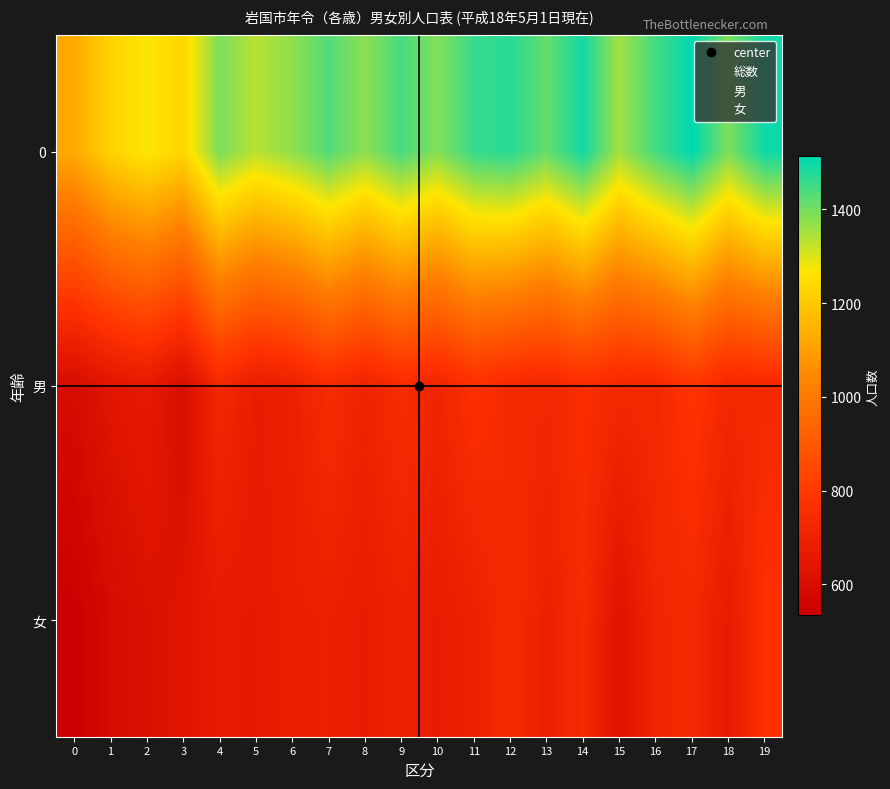

Rank the series at 6 from highest to lowest value.

0, 男, 女